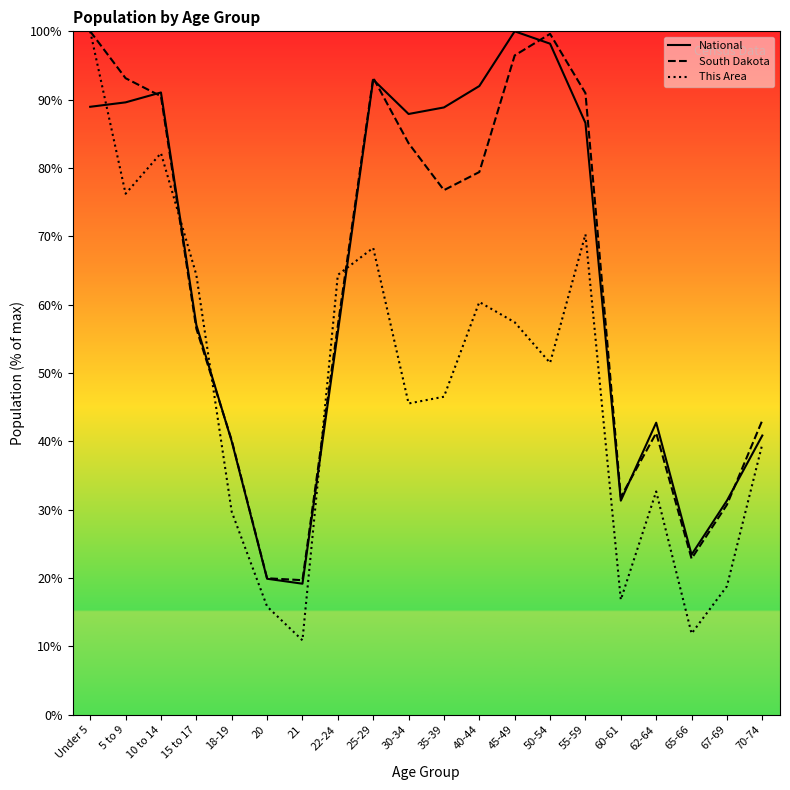

Which category has the lowest value across all series?

21